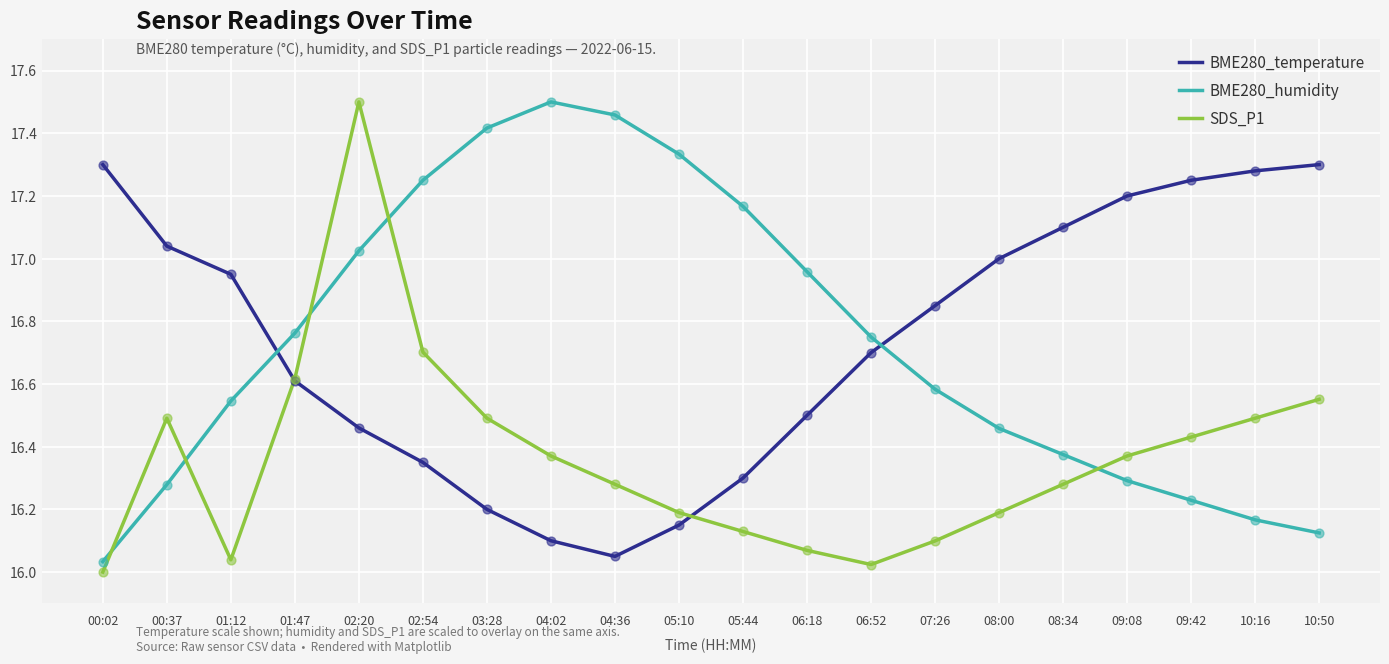

What is the total value across all series at 04:36?

49.8